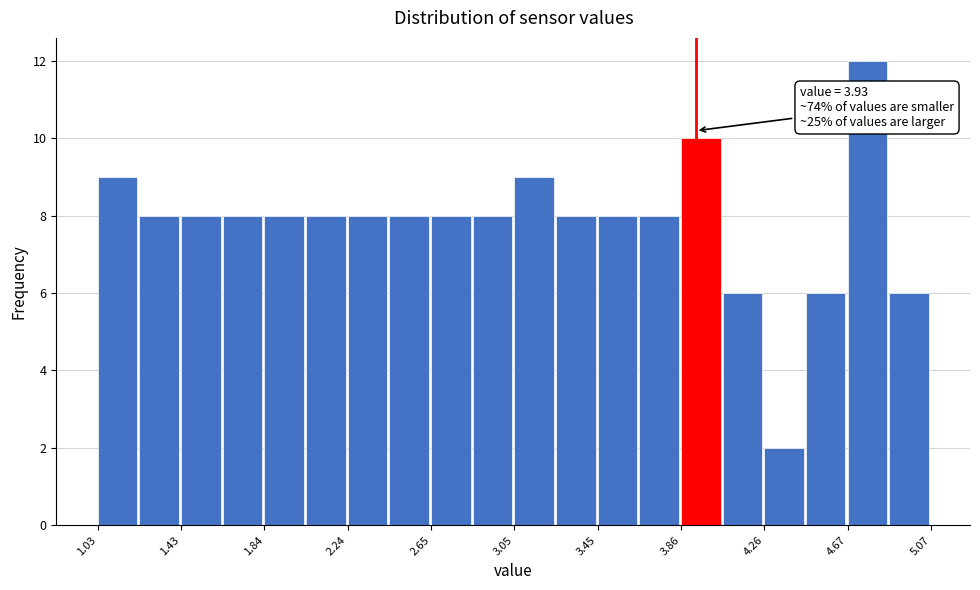

Which range on the x-axis has the tallest bar?

4.65 to 4.85